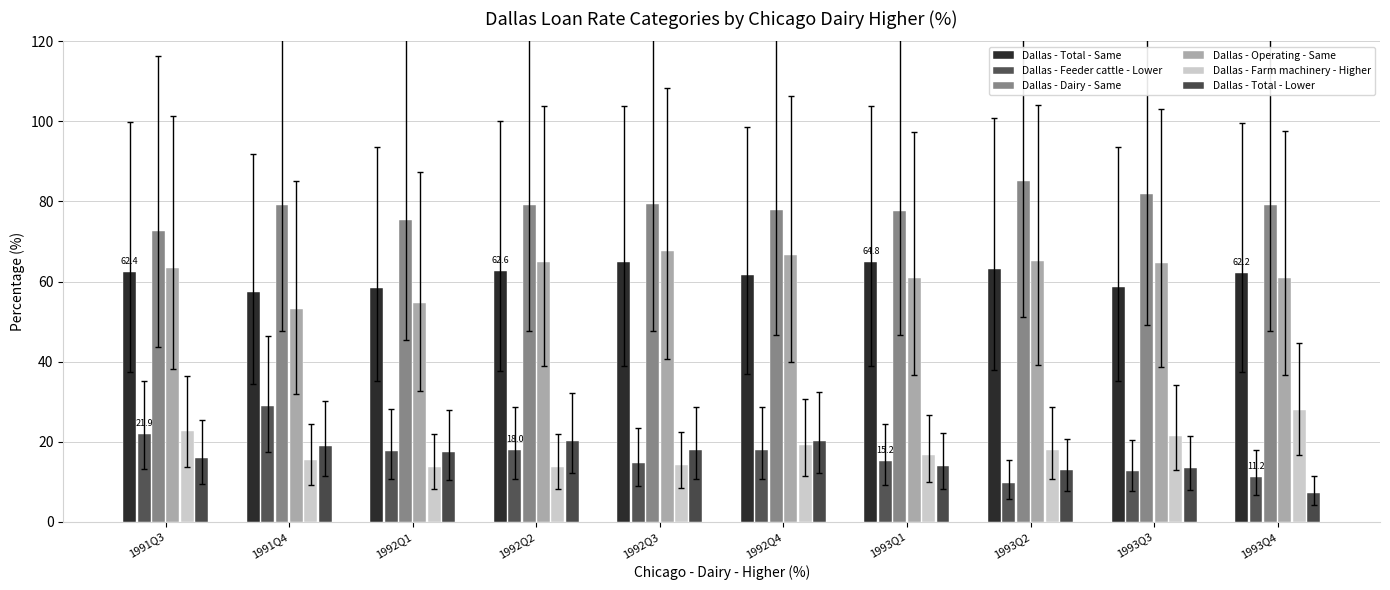

Which label corresponds to the largest value in the chart?

1993Q2